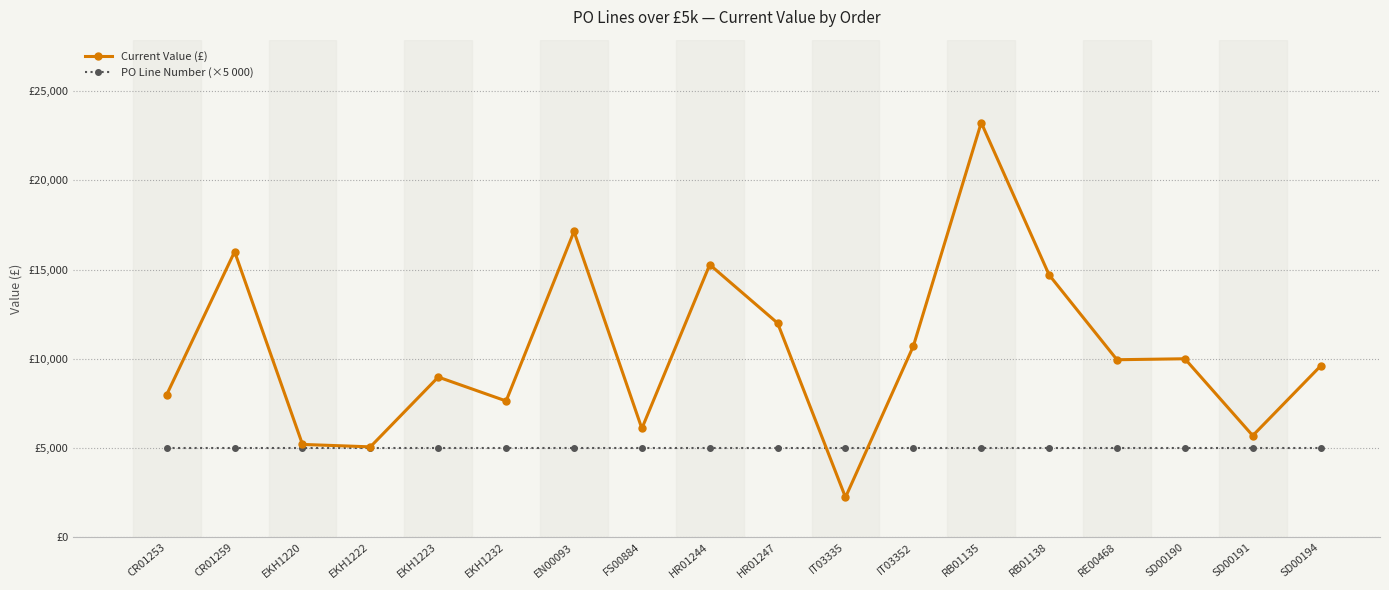

After their last crossing, which series has the higher values: Current Value (£) or PO Line Number (×5 000)?

Current Value (£)